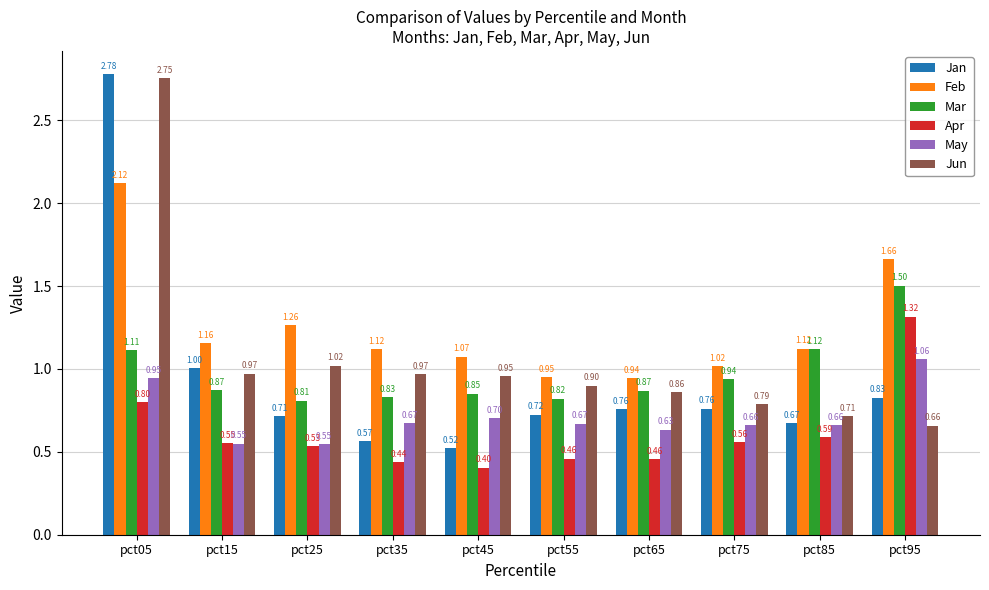

Rank the series by their maximum value, from highest to lowest.

Jan, Jun, Feb, Mar, Apr, May